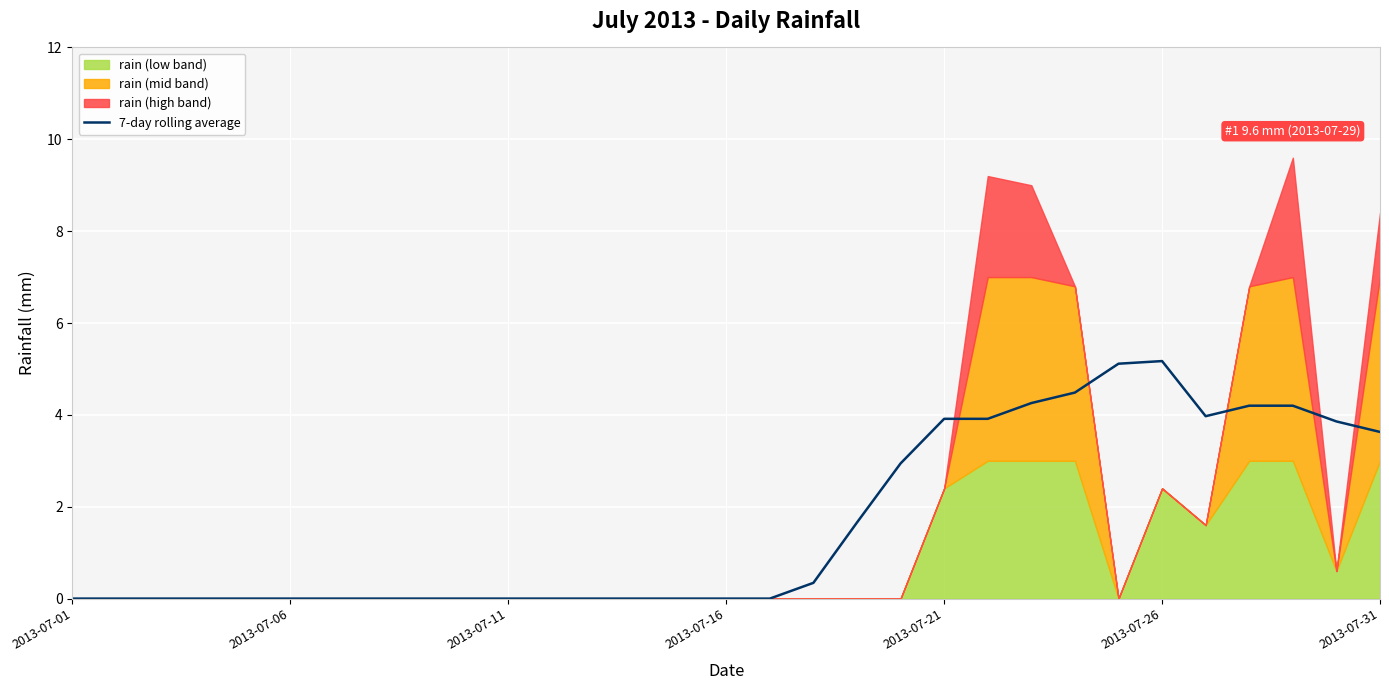

What is the maximum value for 7-day rolling average?

5.2